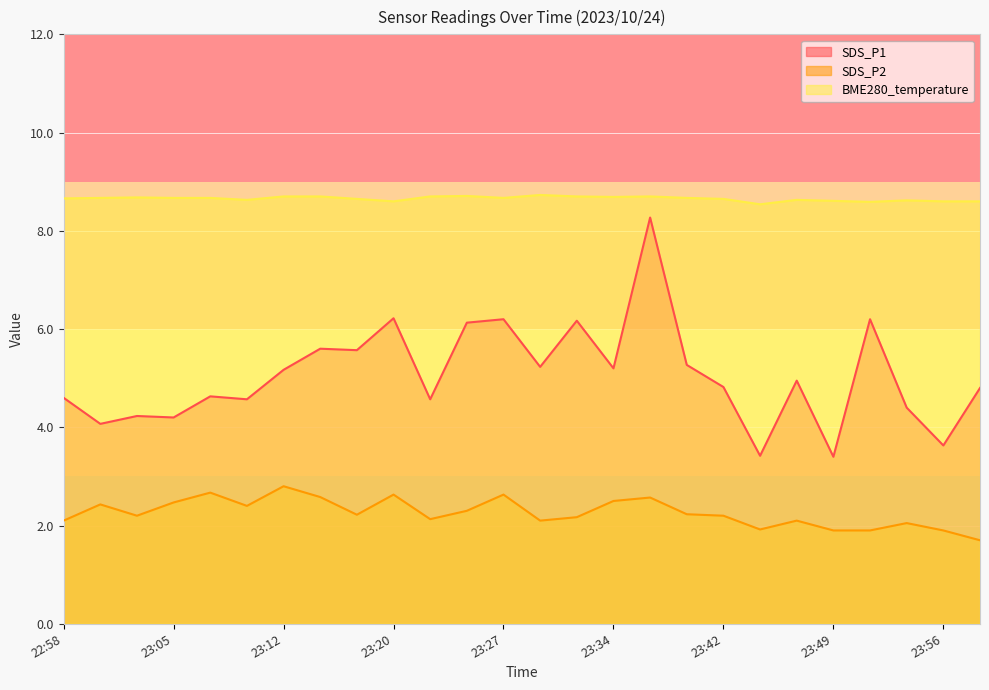

How many lines are shown in the chart?

3